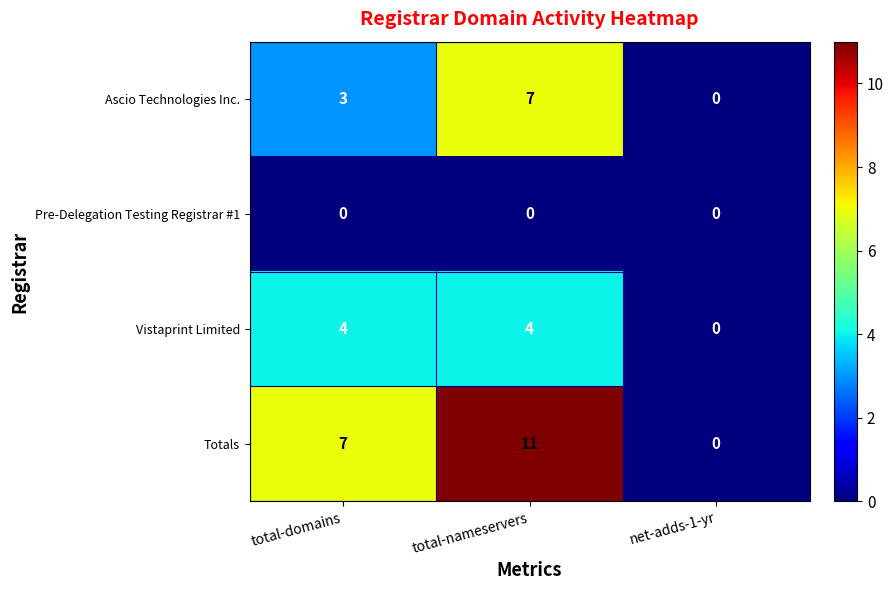

At which category is the sum across all series the highest?

total-nameservers